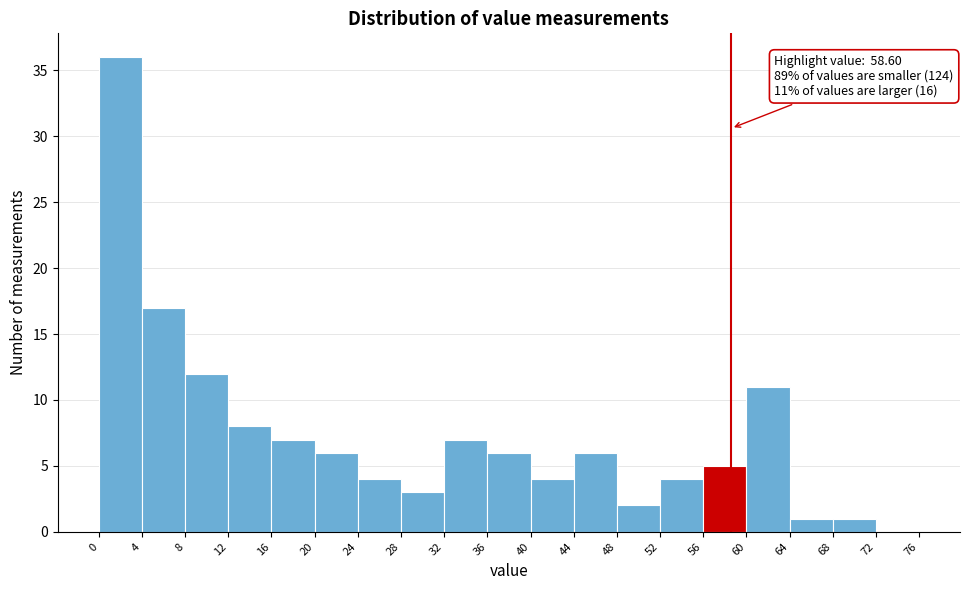

Which range on the x-axis has the tallest bar?

0 to 4